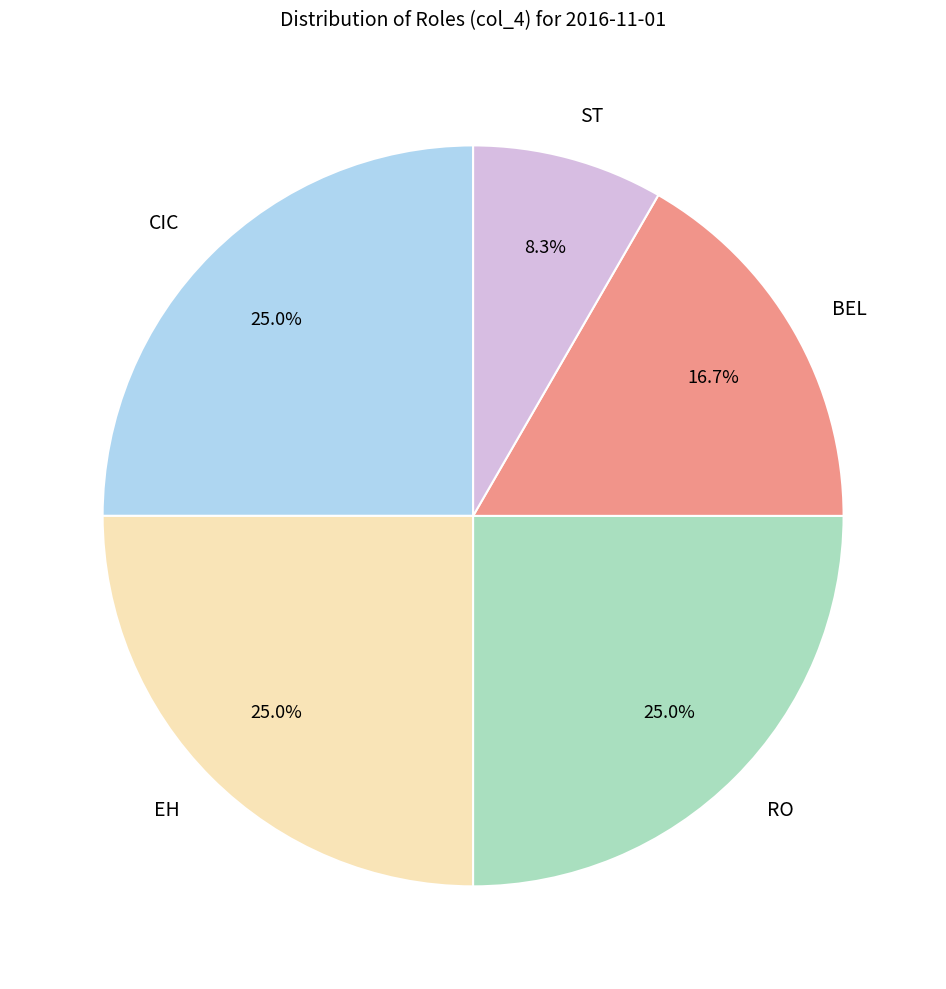

To the nearest percent, what is the difference between the largest and smallest slice percentages?

17%